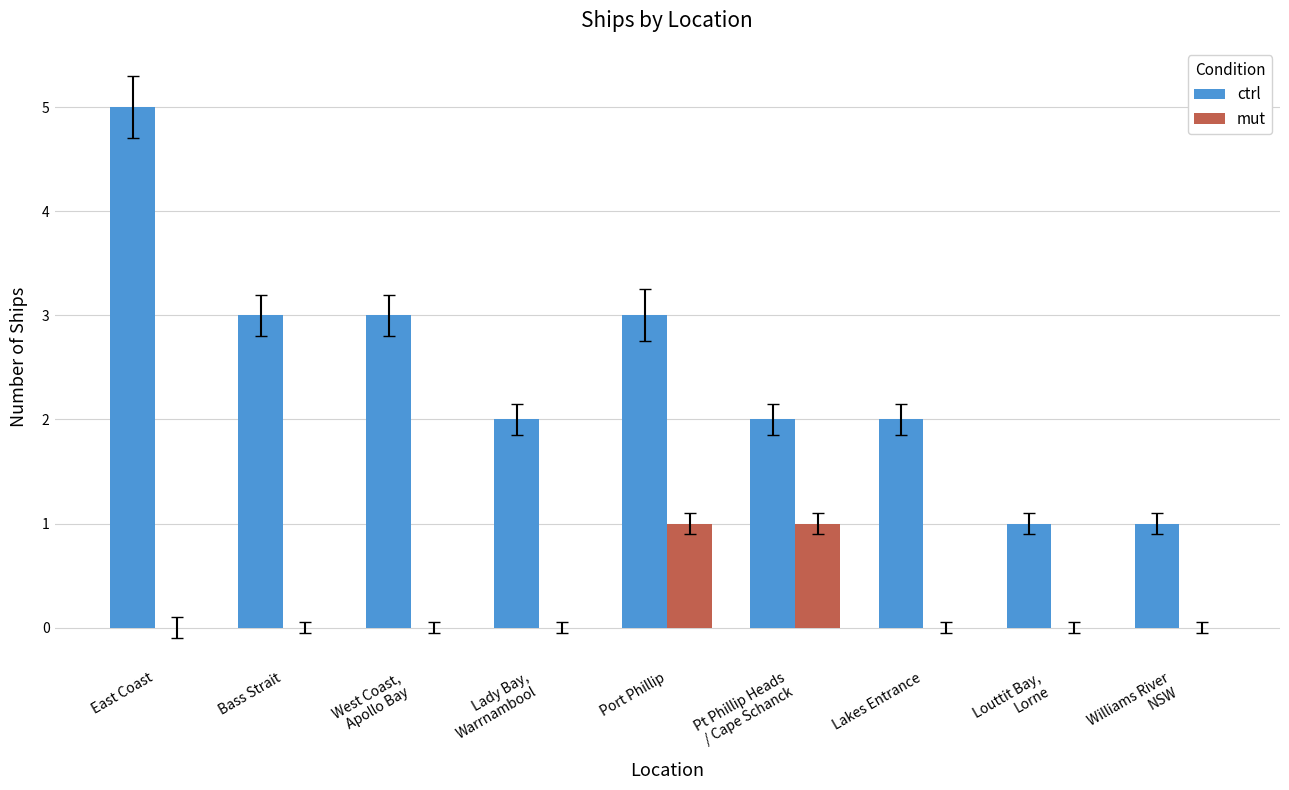

True or false: ctrl has a value of 5 at Bass Strait.

False